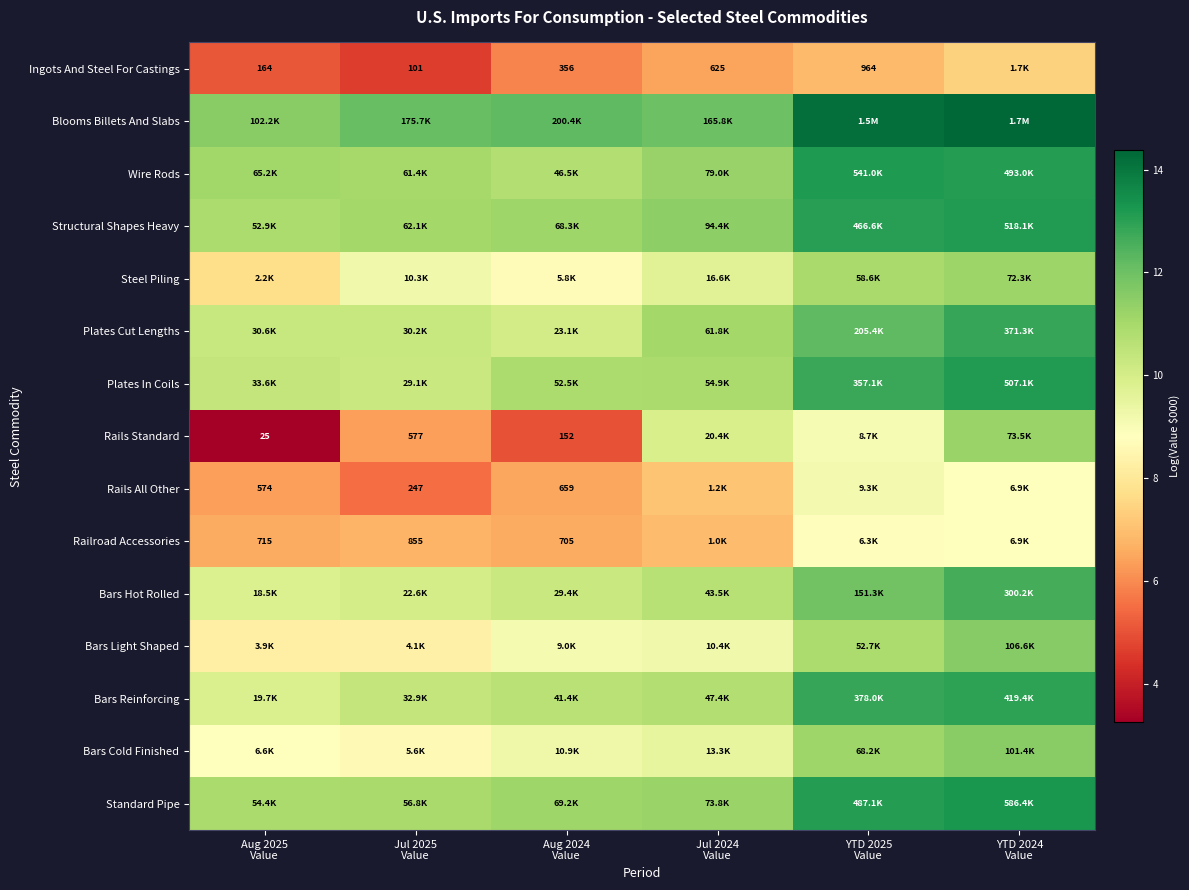

How many series are shown in this chart?

15